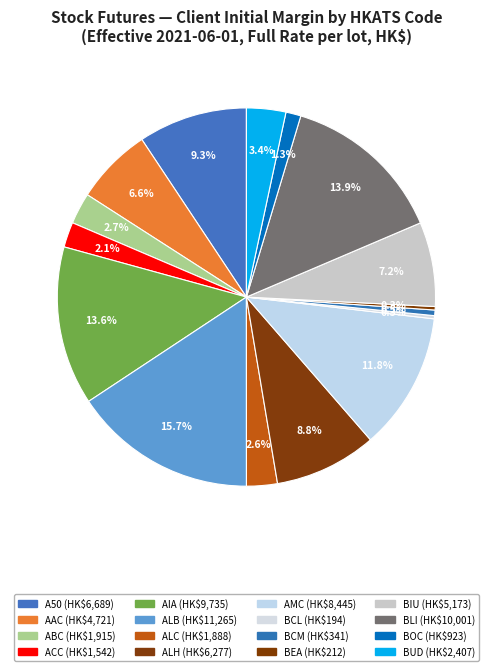

Is it true that ALH is 1% of the pie?

False